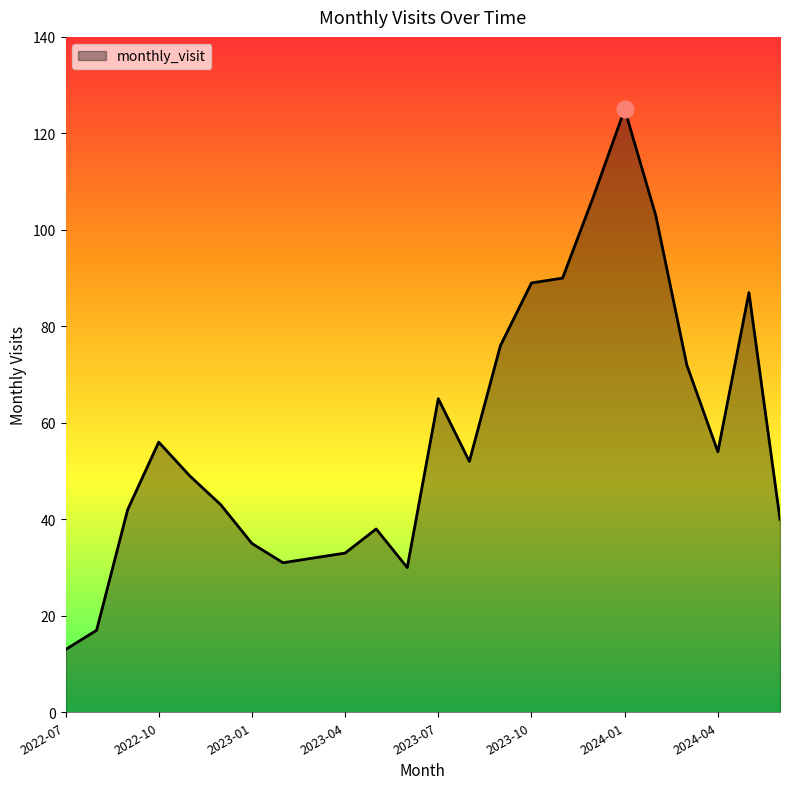

What is the minimum value shown in the chart?

13